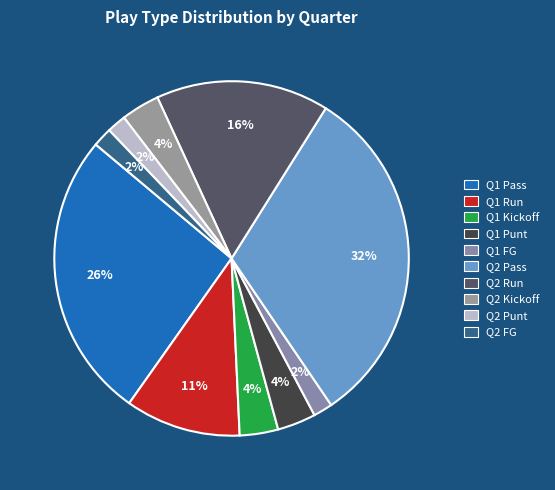

What is the smallest slice in the pie chart?

Q1 FG